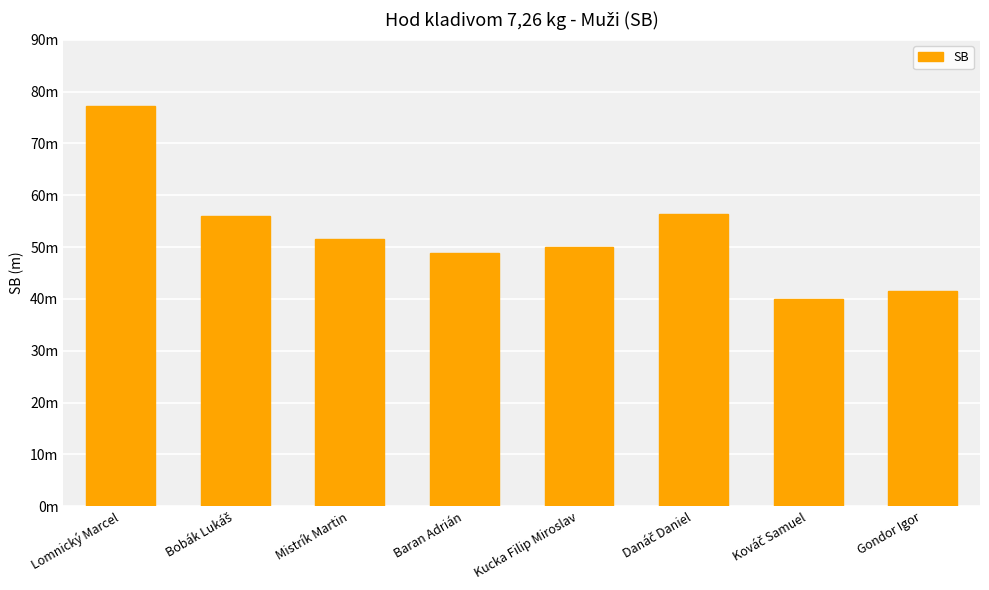

Which has a higher value, Danáč Daniel or Mistrík Martin?

Danáč Daniel